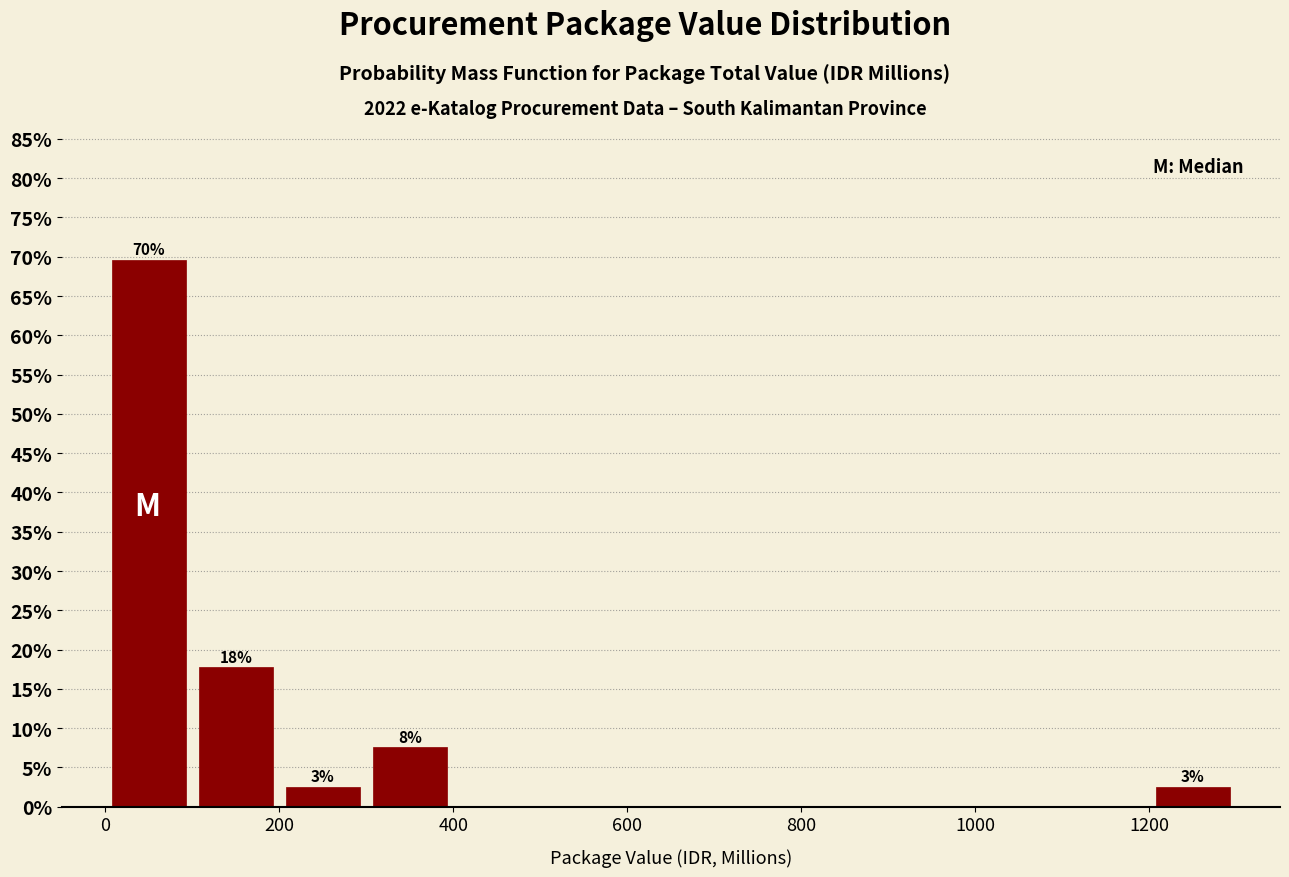

Which range on the x-axis has the tallest bar?

0 to 100